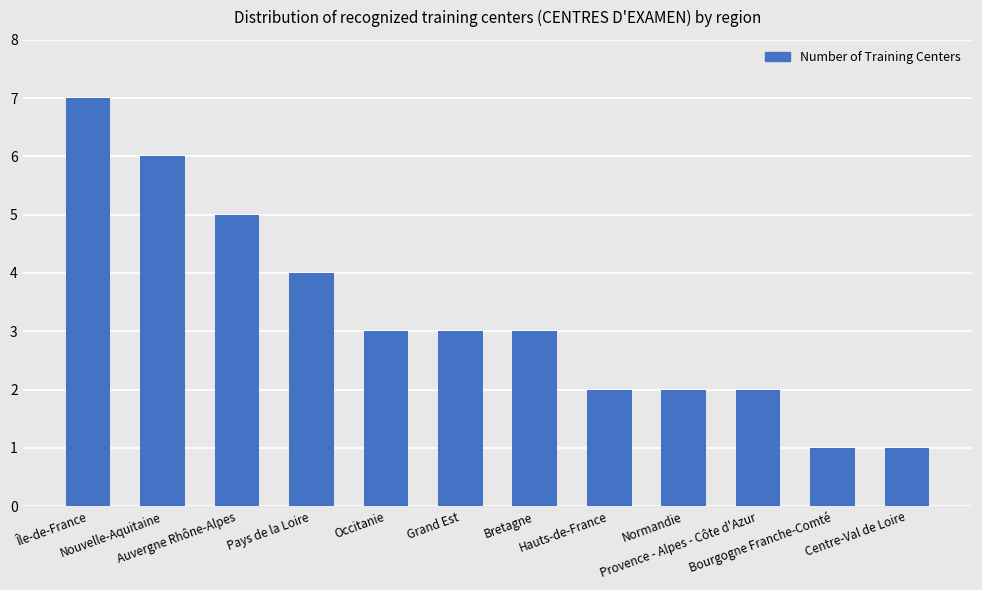

At which label does the data first exceed 3?

Île-de-France